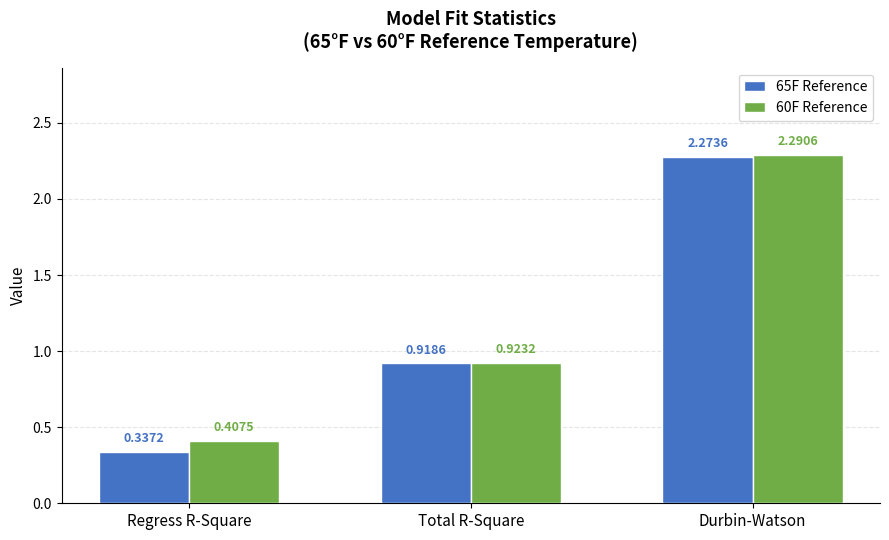

At which category is the sum across all series the highest?

Durbin-Watson